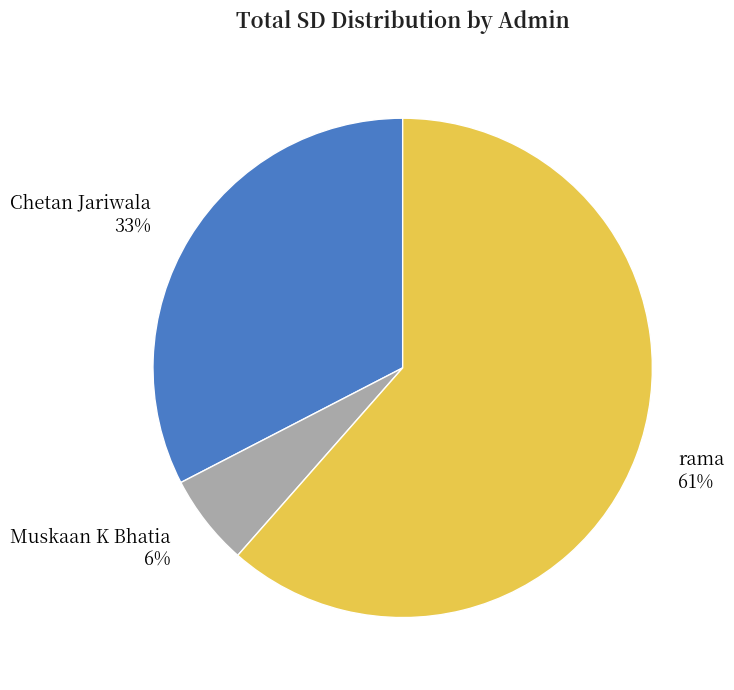

To the nearest percent, what is the difference between the Chetan Jariwala and Muskaan K Bhatia slice percentages?

27%